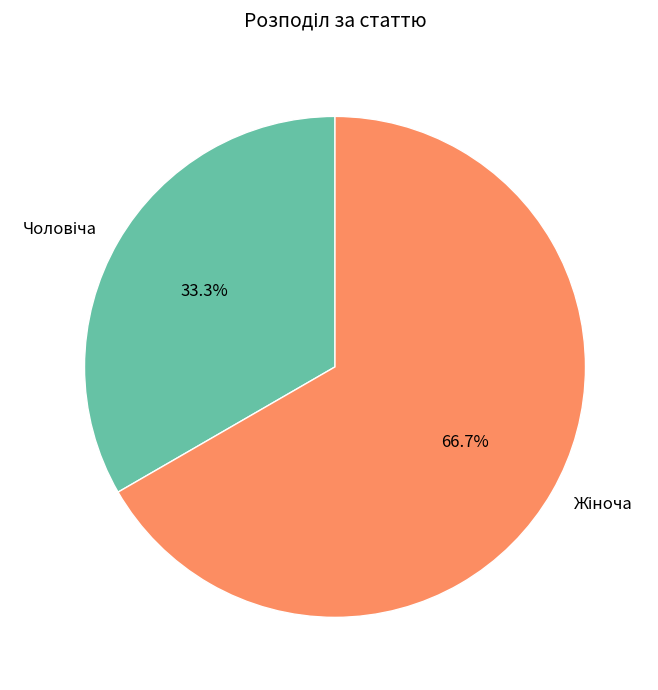

Does any single category account for the majority?

Yes